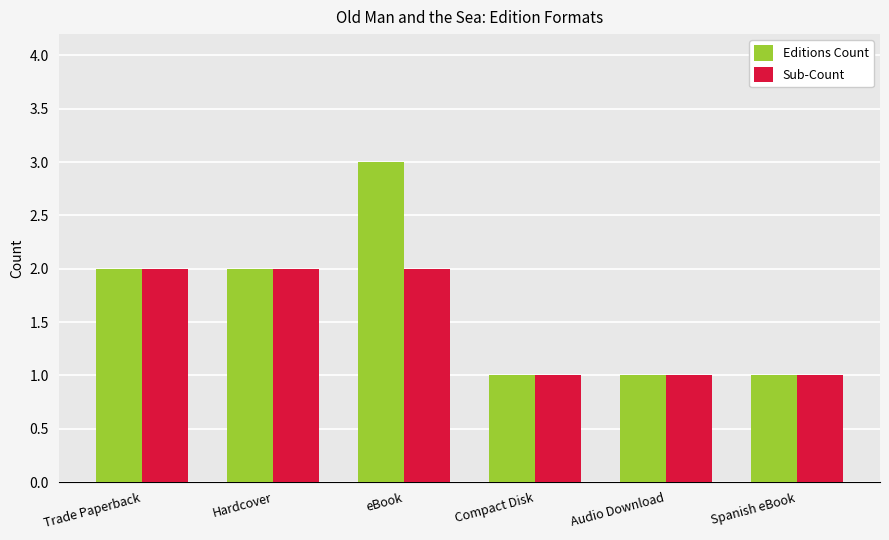

Reading left to right, what are all the values shown in this chart?

Editions Count: Trade Paperback=2	Hardcover=2	eBook=3	Compact Disk=1	Audio Download=1	Spanish eBook=1
Sub-Count: Trade Paperback=2	Hardcover=2	eBook=2	Compact Disk=1	Audio Download=1	Spanish eBook=1